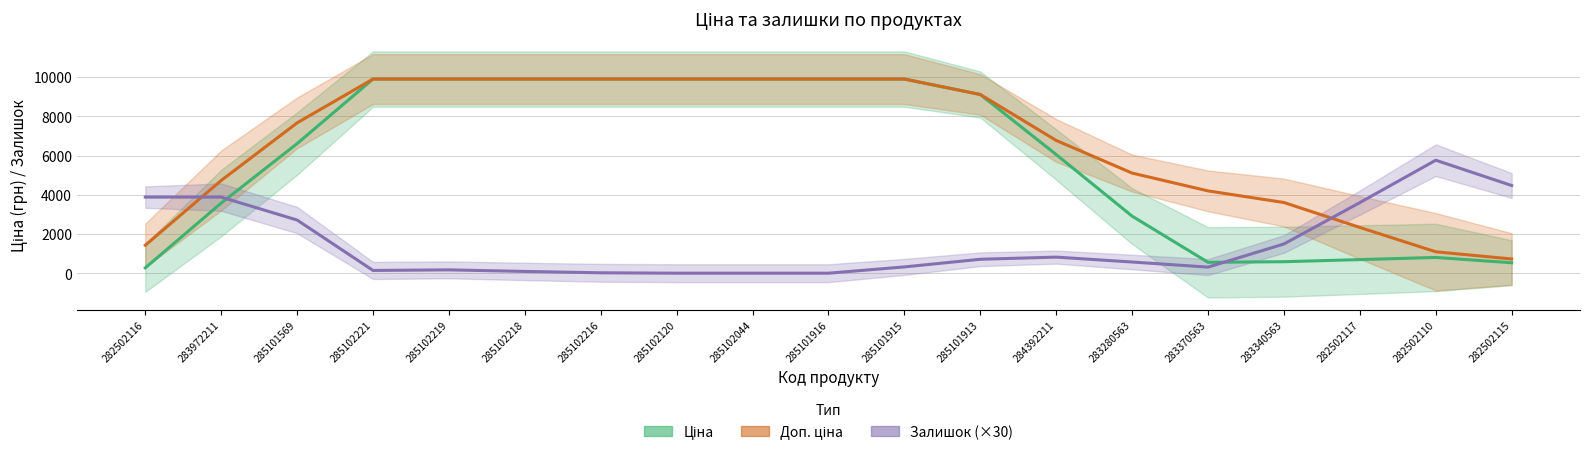

What is the difference between the Залишок (×30) values at 285102216 and 285101915?

300.0